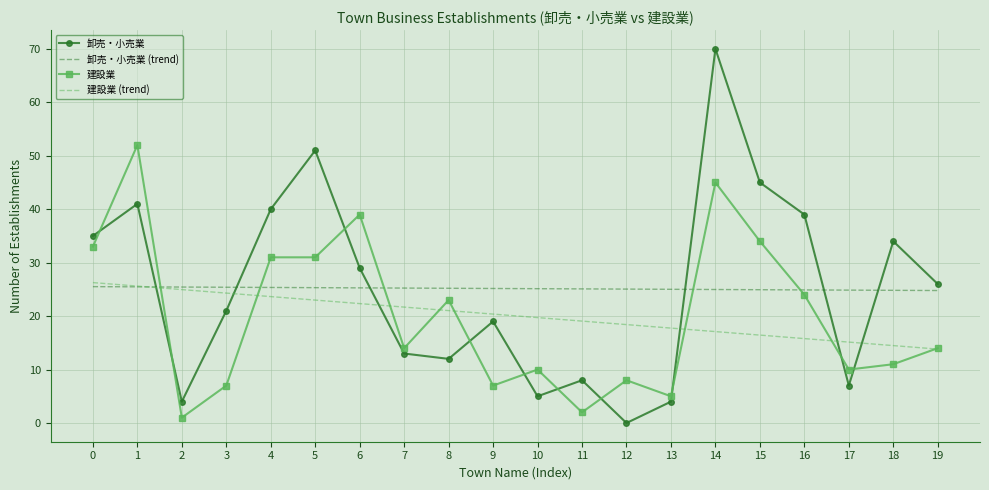

Is it true that 建設業 (trend) equals 38.0 at 7?

False